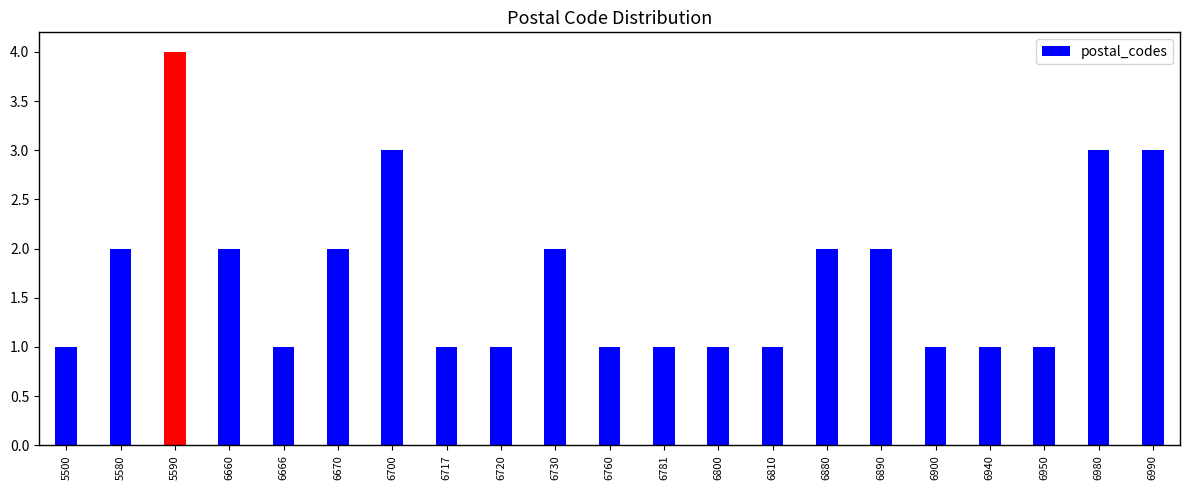

Reading left to right, what are all the values shown in this chart?

5500=1	5580=2	5590=4	6660=2	6666=1	6670=2	6700=3	6717=1	6720=1	6730=2	6760=1	6781=1	6800=1	6810=1	6880=2	6890=2	6900=1	6940=1	6950=1	6980=3	6990=3